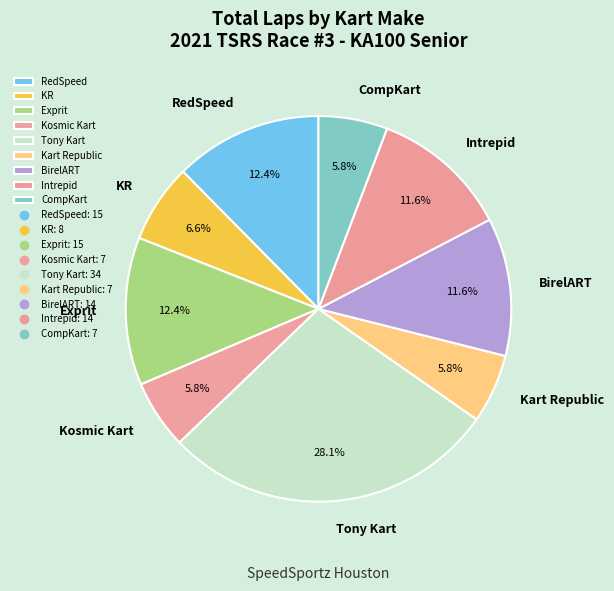

Between Exprit and CompKart, which is larger?

Exprit